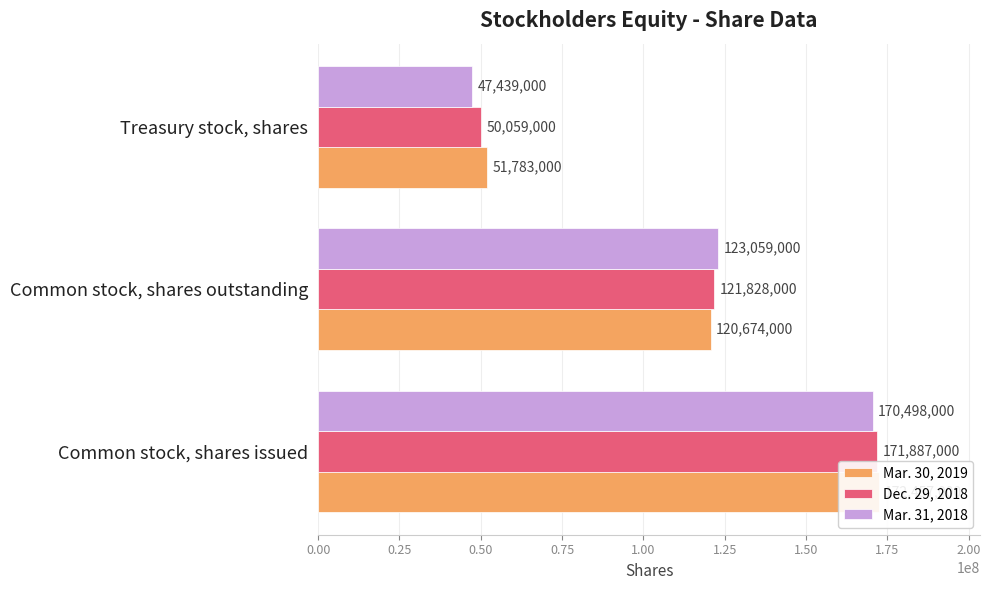

Is the value of Mar. 30, 2019 at Common stock, shares outstanding greater than the value of Mar. 31, 2018 at Treasury stock, shares?

Yes